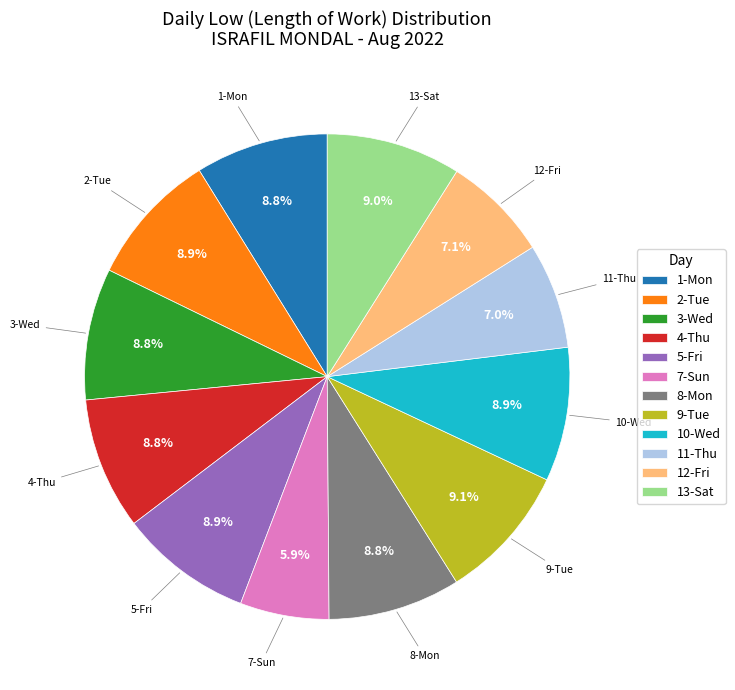

Which category has the smallest portion of the pie?

7-Sun